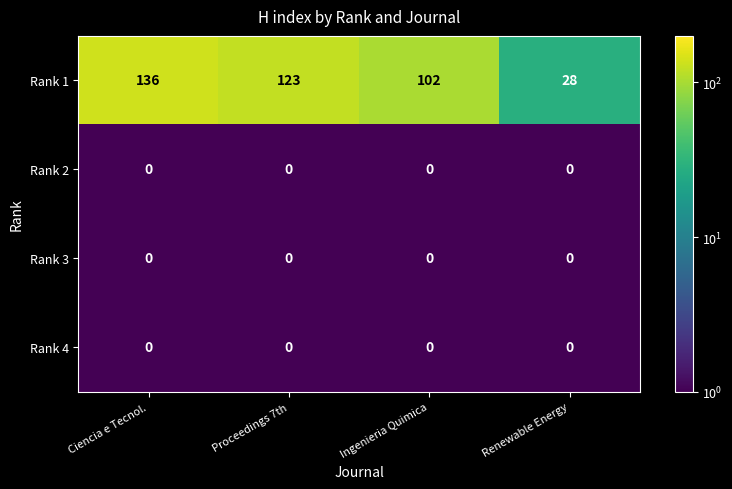

Which label corresponds to the largest value in the chart?

Ciencia e Tecnol.